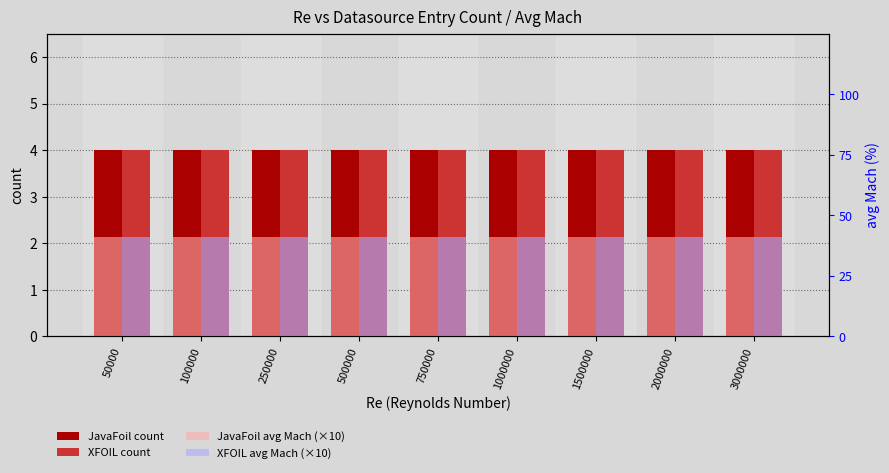

Reading right to left, what are all the values shown in this chart?

JavaFoil count: 4.0	4.0	4.0	4.0	4.0	4.0	4.0	4.0	4.0
XFOIL count: 4.0	4.0	4.0	4.0	4.0	4.0	4.0	4.0	4.0
JavaFoil avg Mach (×10): 2.1	2.1	2.1	2.1	2.1	2.1	2.1	2.1	2.1
XFOIL avg Mach (×10): 2.1	2.1	2.1	2.1	2.1	2.1	2.1	2.1	2.1